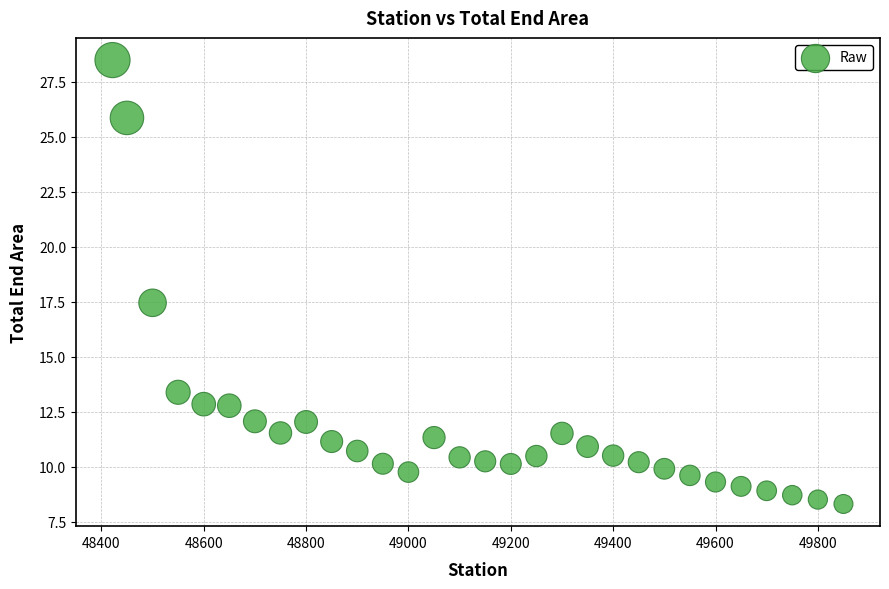

What is the range of Y values (max minus min)?

20.2